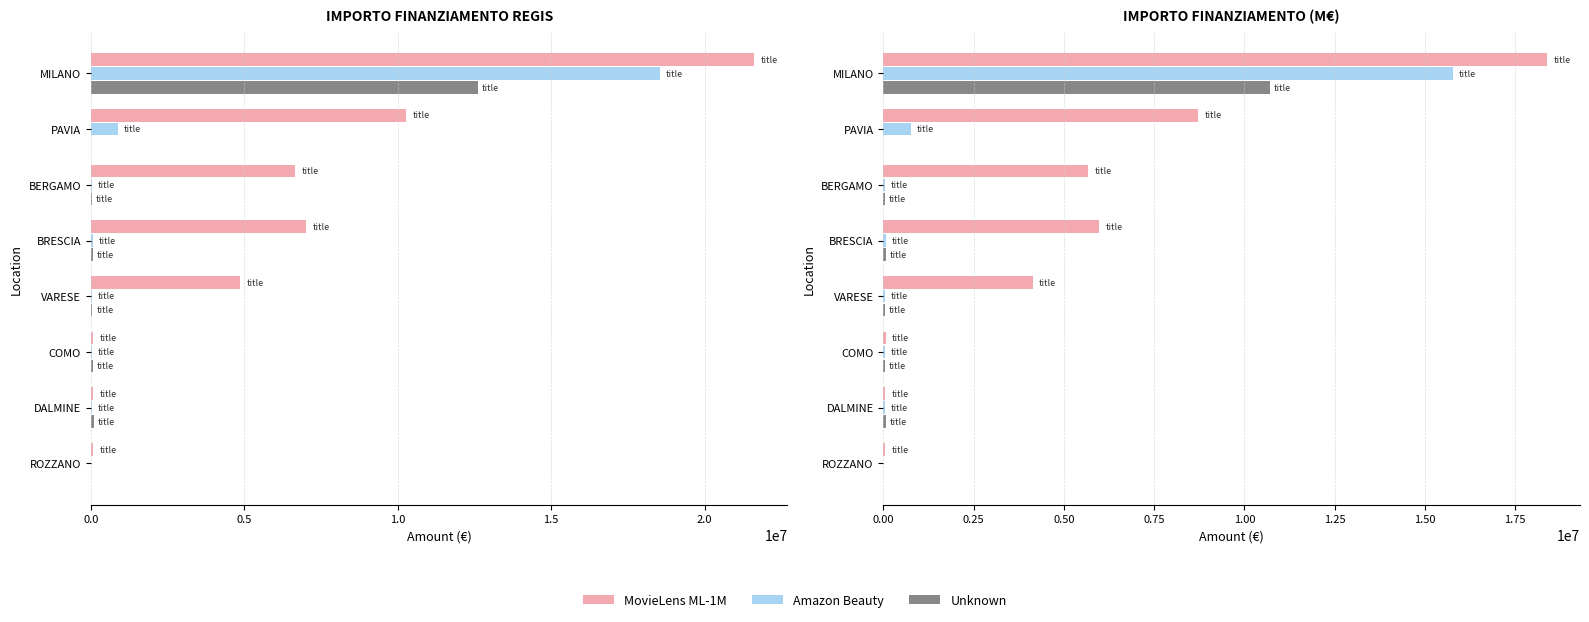

Reading right to left, list all the values displayed in this chart.

MovieLens ML-1M: 52753.1	56434.6	62590.7	4133894.2	5971179.5	5664965.2	8727109.8	18372862.2
Amazon Beauty: 0.0	40625.3	37430.7	35017.1	72231.2	37468.5	765535.5	15770038.9
Unknown: 0.0	83140.2	54185.4	44587.1	62262.6	36394.0	0.0	10717502.1